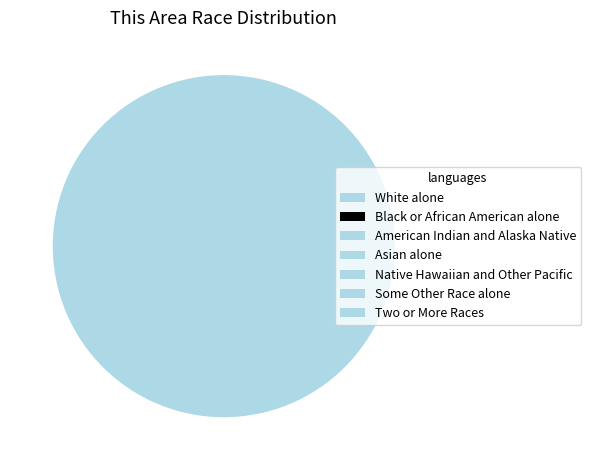

Do Native Hawaiian and Other Pacific and Black or African American alone together represent more than half of the pie?

No